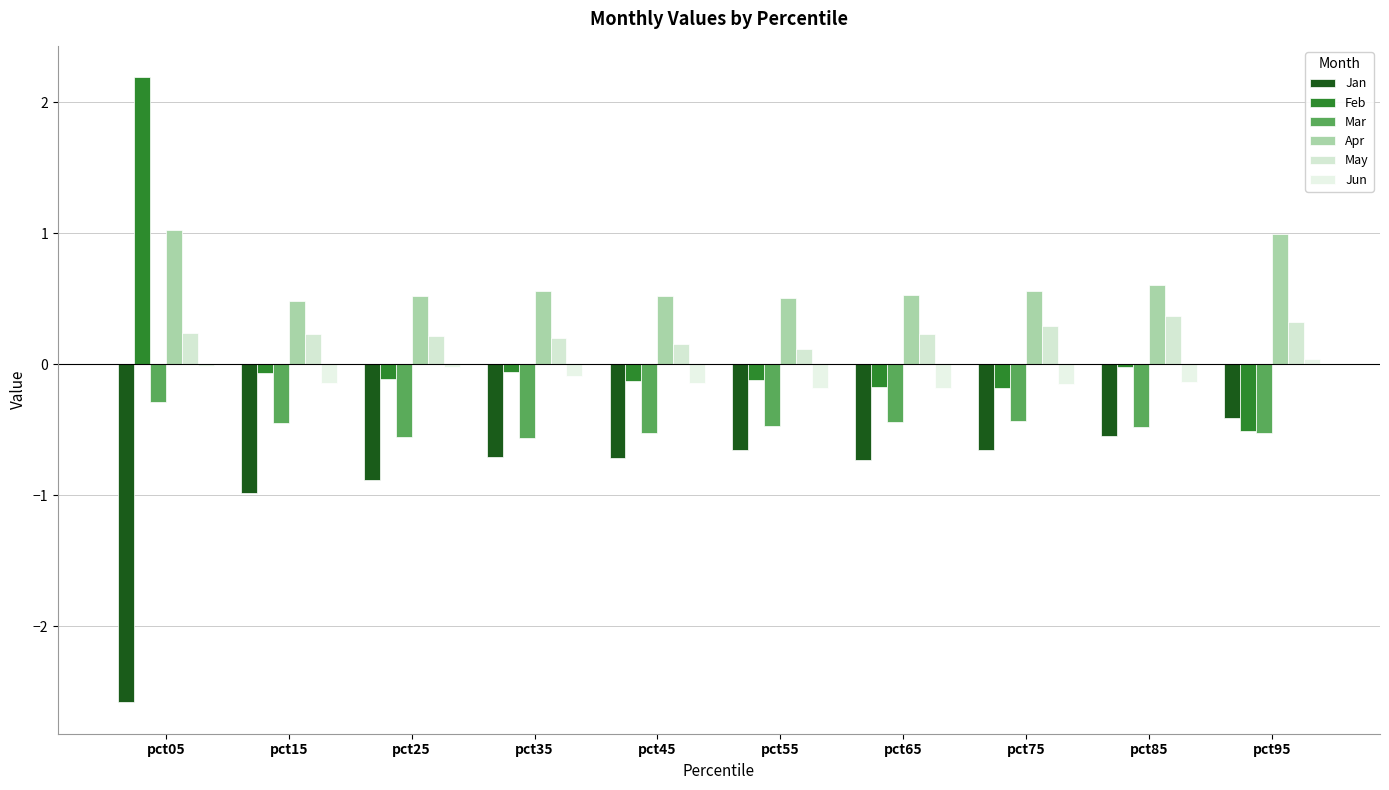

How many groups of bars are there?

10